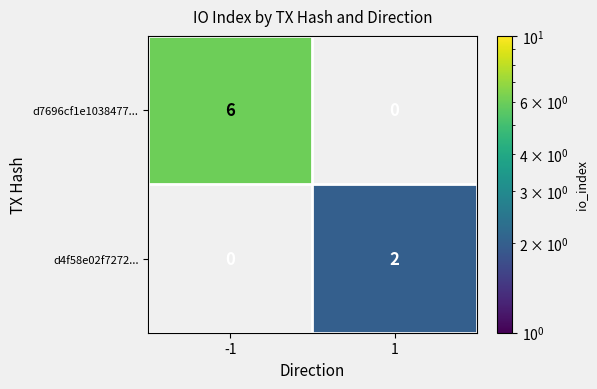

Is it true that d4f58e02f7272... equals 1 at 1?

False